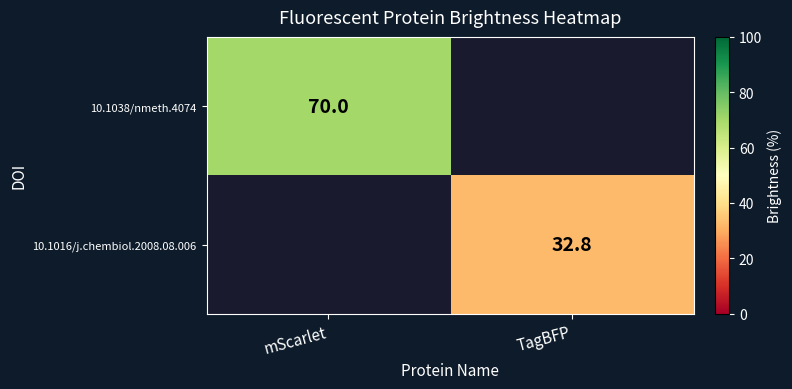

Is it true that 10.1038/nmeth.4074 equals 70.0 at mScarlet?

True